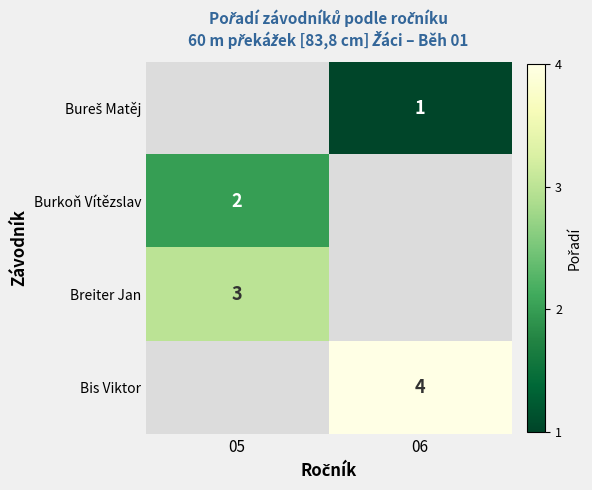

True or false: Burkoň Vítězslav has a value of 3 at 05.

False